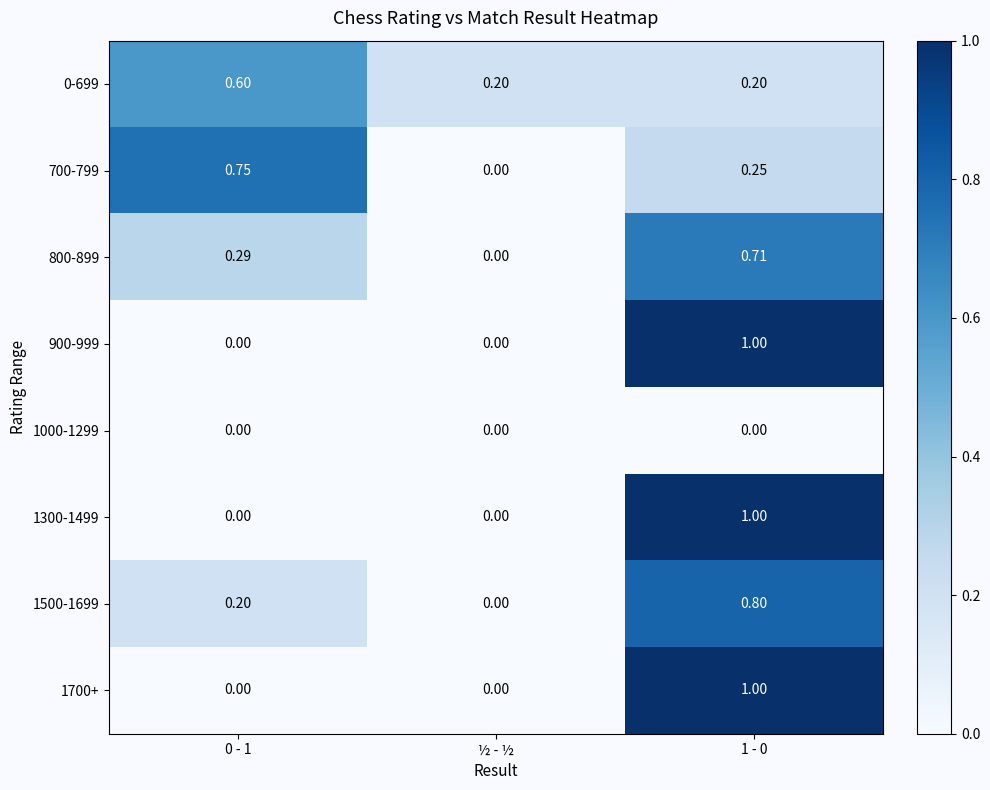

How many categories are shown in the chart?

3